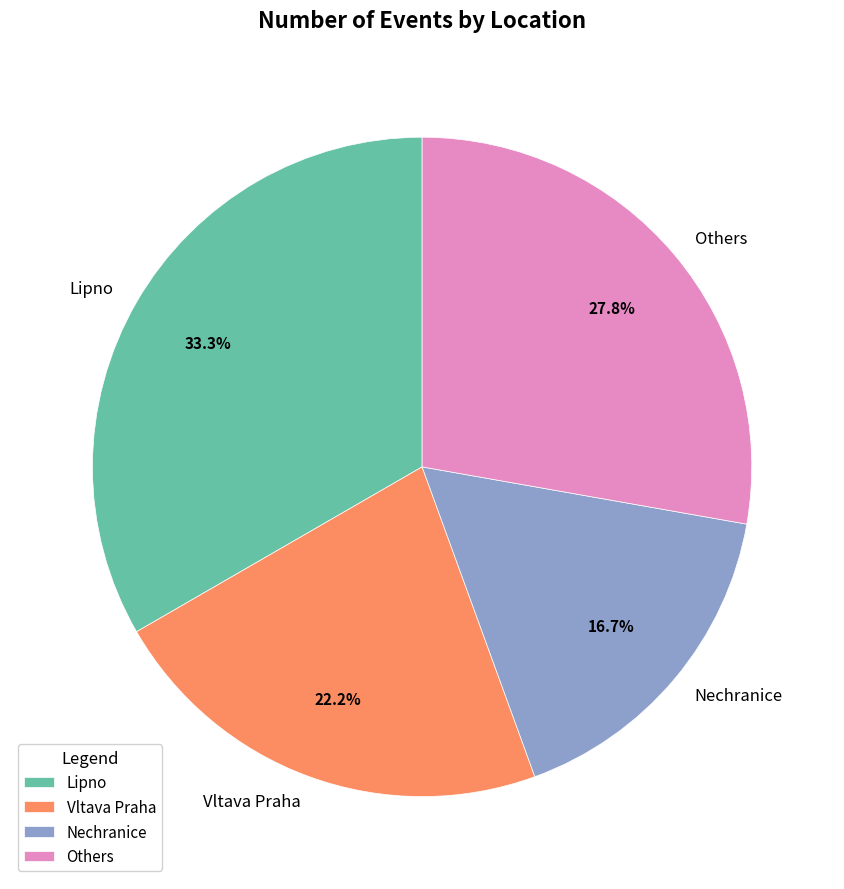

How many segments does this pie chart have?

4